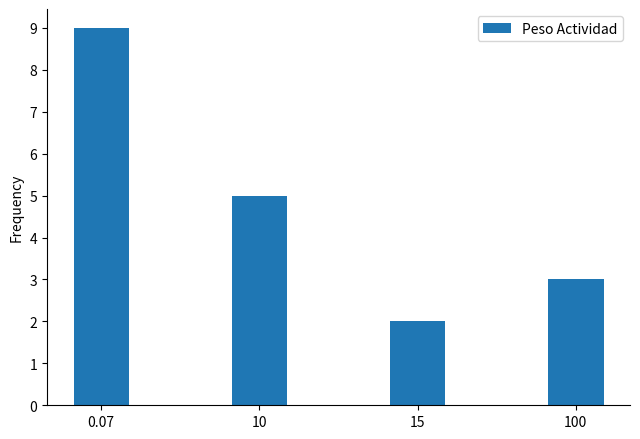

Approximately how many times larger is the value at 15 compared to 100?

0.7